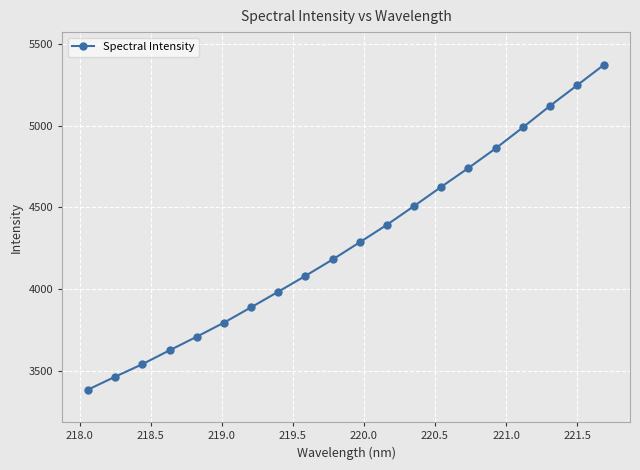

How many categories are shown in the chart?

20